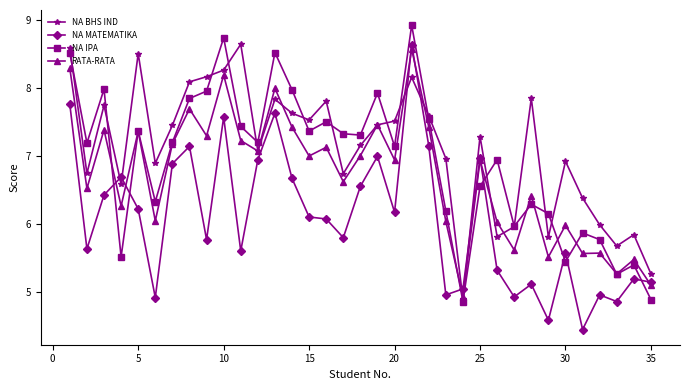

What is the smallest value displayed?

4.4